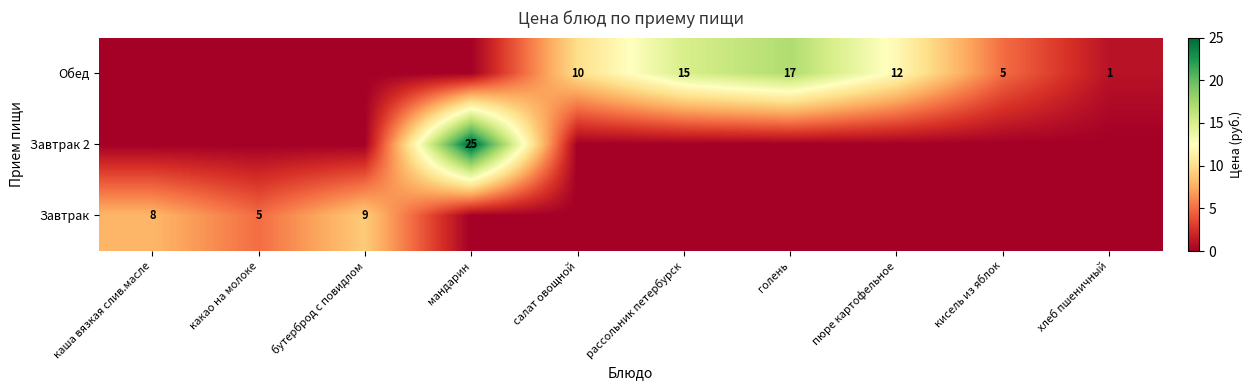

Is it true that Завтрак equals 13 at бутерброд с повидлом?

False